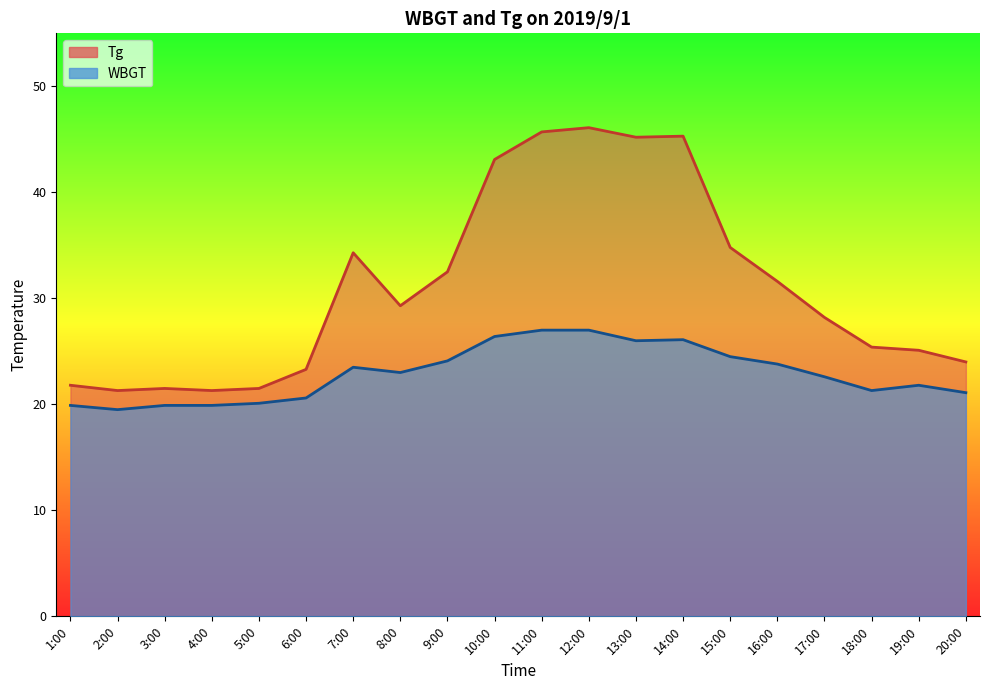

What is the spread (max minus min) of values at 6:00?

2.7